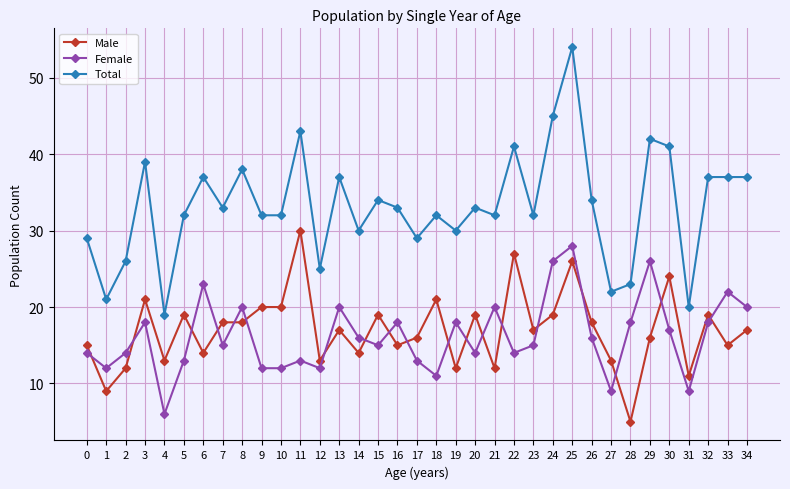

The Female series shows 23 at 26. True or false?

False